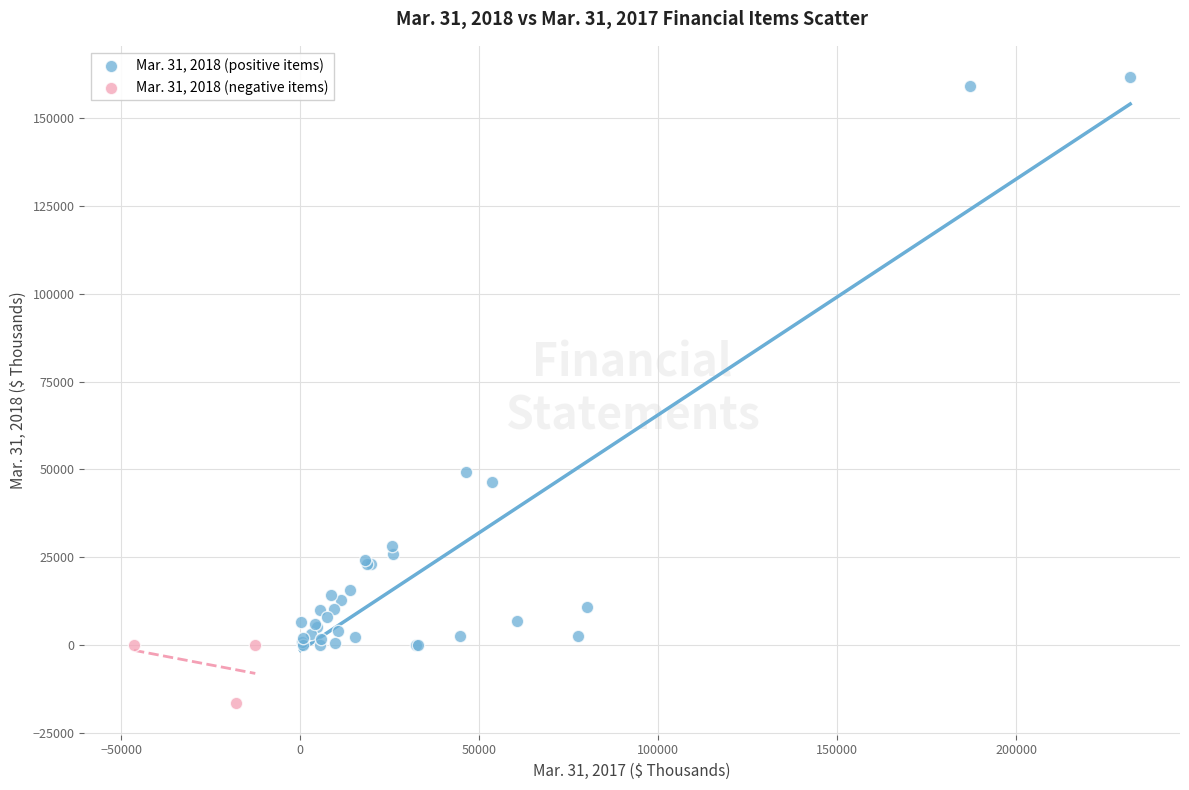

Which series reaches the maximum Y coordinate?

Mar. 31, 2018 (positive items)